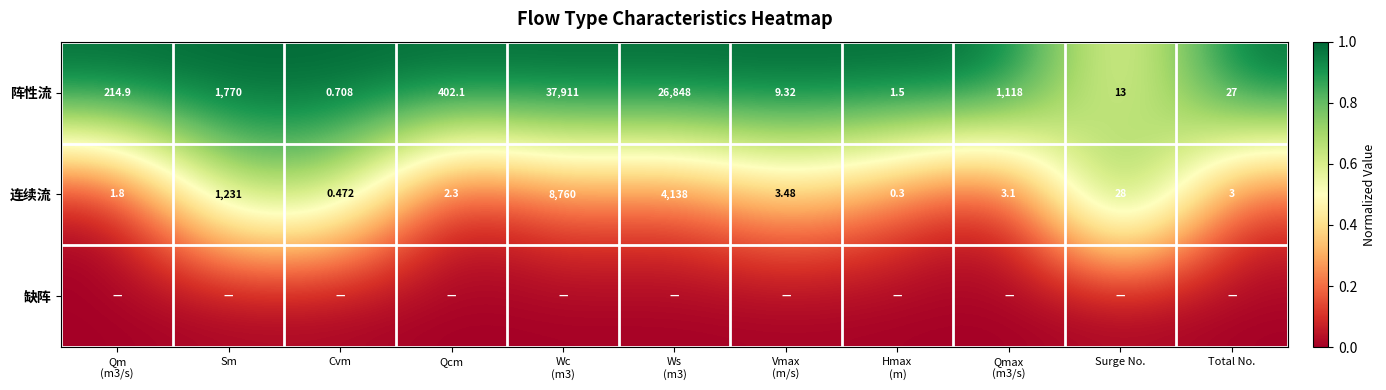

Where does the 连续流 series first go above 3?

Sm